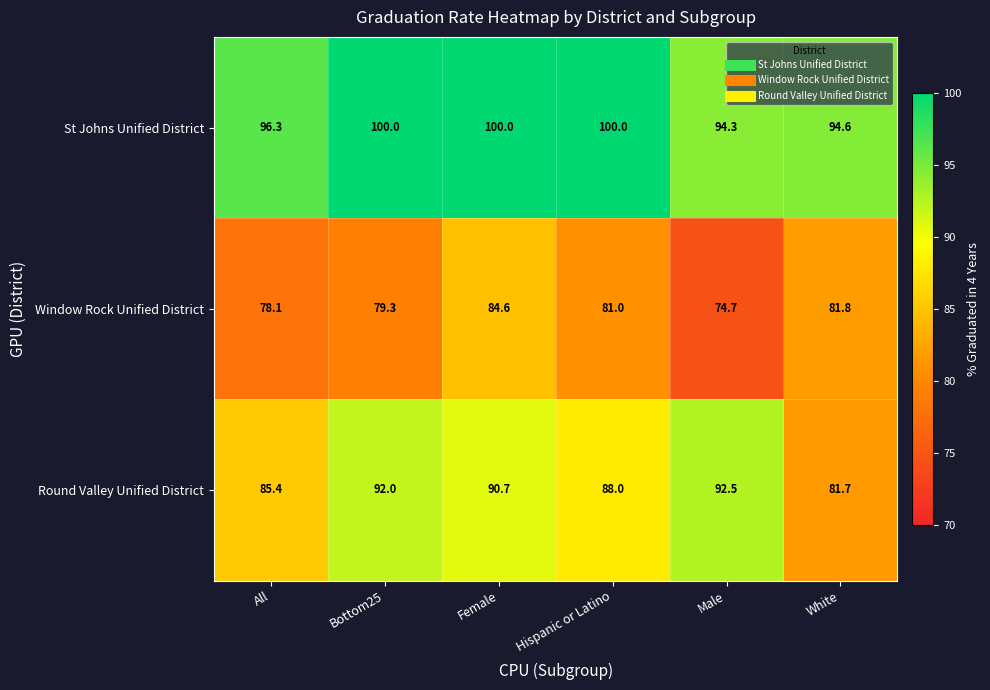

Rank the series at Hispanic or Latino from lowest to highest value.

Window Rock Unified District, Round Valley Unified District, St Johns Unified District